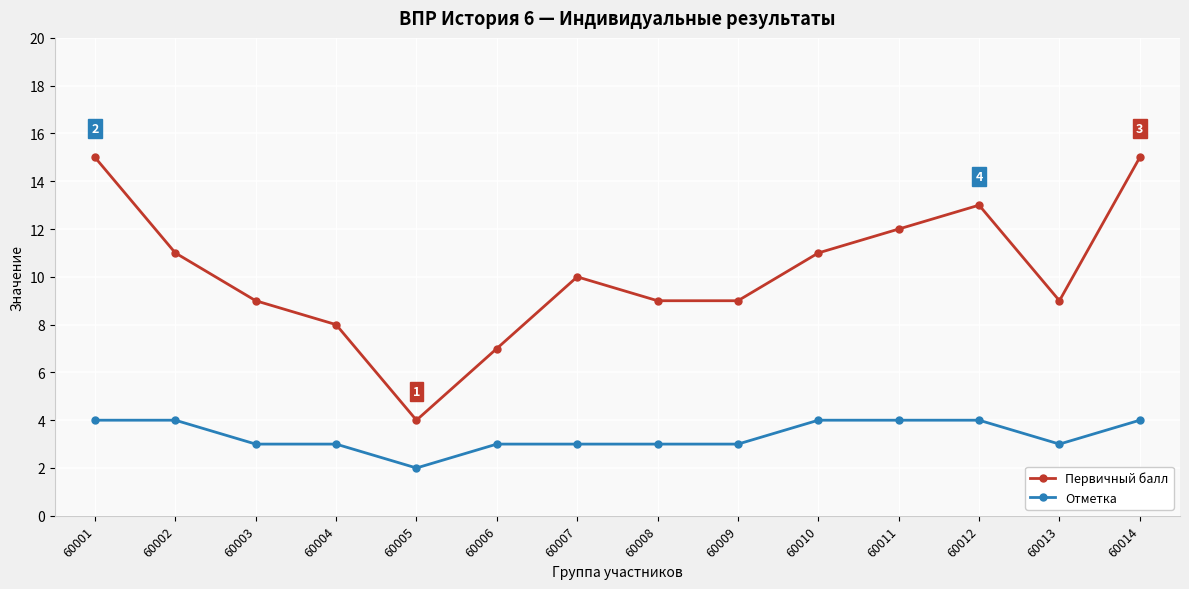

Is the value of Первичный балл at 60009 greater than the value of Отметка at 60010?

Yes